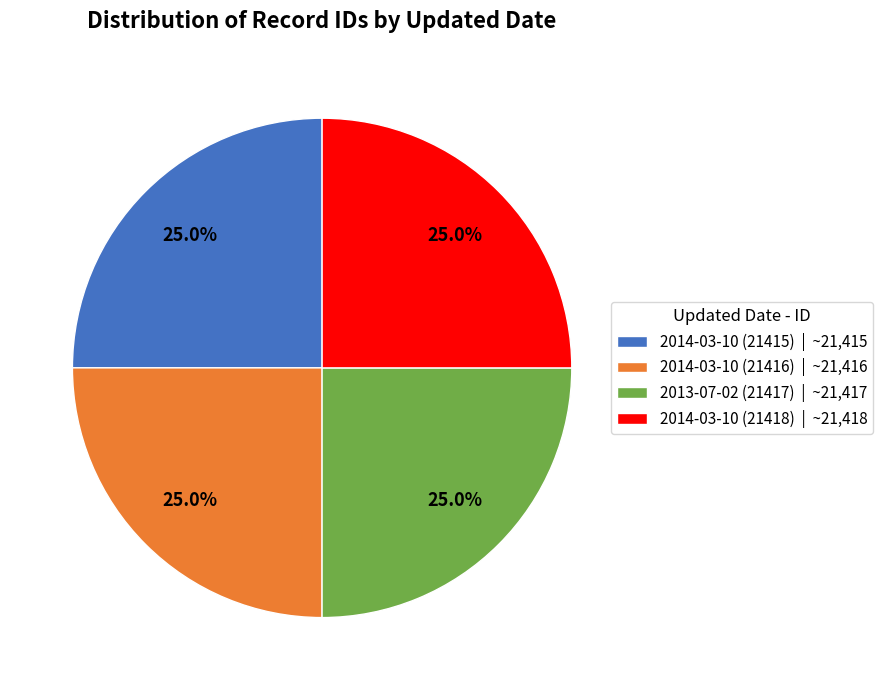

To the nearest percent, what is the average slice percentage?

25%